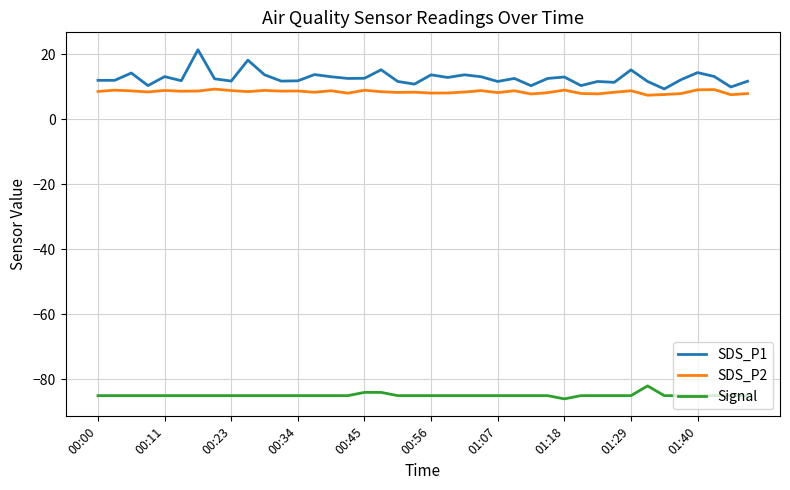

True or false: SDS_P2 has more than 1 points higher than both neighbors.

True